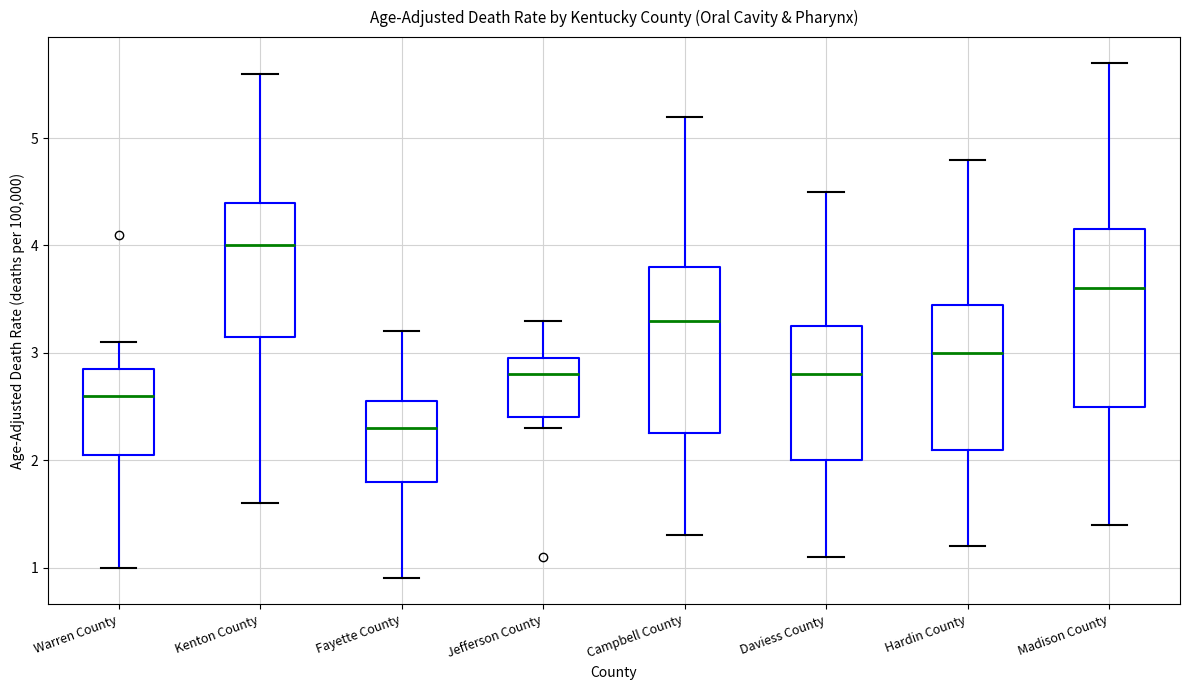

Reading left to right, transcribe this box plot: for each box, give where its median line is, the range the box spans, and where its two whiskers end, as read against the y-axis. The values are not printed on the chart, so give them approximately, as read against the axis.

Warren County: median 2.6, box 2.1 to 2.9, whiskers 1.0 to 3.1
Kenton County: median 4.0, box 3.2 to 4.4, whiskers 1.6 to 5.6
Fayette County: median 2.3, box 1.8 to 2.6, whiskers 0.9 to 3.2
Jefferson County: median 2.8, box 2.4 to 3.0, whiskers 2.3 to 3.3
Campbell County: median 3.3, box 2.3 to 3.8, whiskers 1.3 to 5.2
Daviess County: median 2.8, box 2.0 to 3.3, whiskers 1.1 to 4.5
Hardin County: median 3.0, box 2.1 to 3.5, whiskers 1.2 to 4.8
Madison County: median 3.6, box 2.5 to 4.2, whiskers 1.4 to 5.7